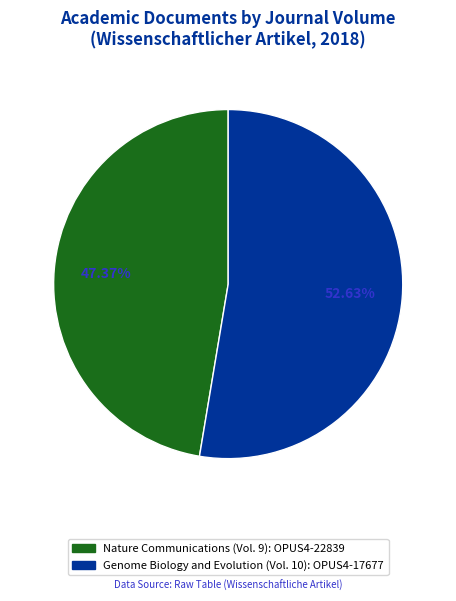

Count the number of slices in the pie.

2